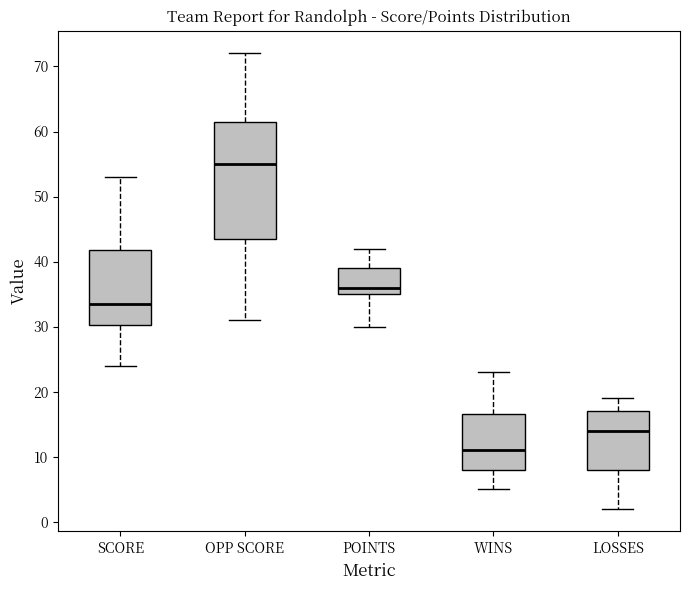

Comparing the boxes themselves (not the whiskers), which one is the tallest?

OPP SCORE